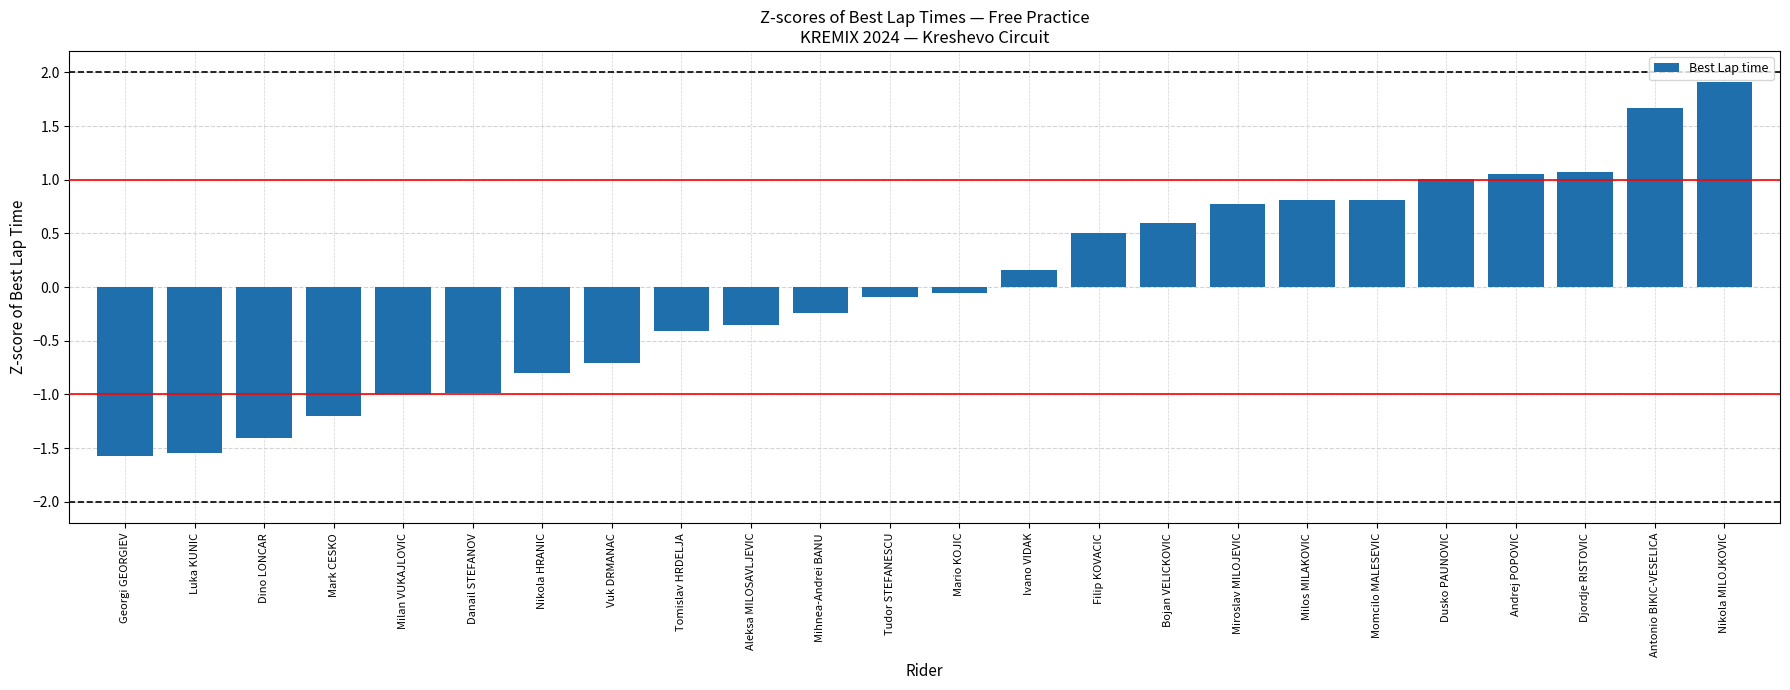

What is the maximum value shown in the chart?

1.9